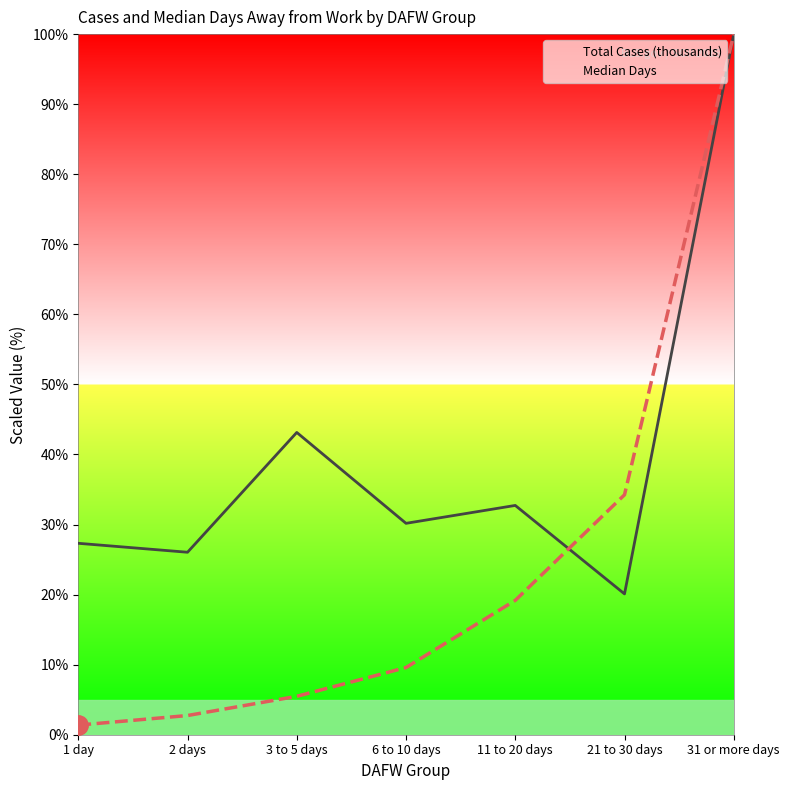

Rank the series by their average value, from lowest to highest.

Median Days, Total Cases (thousands)